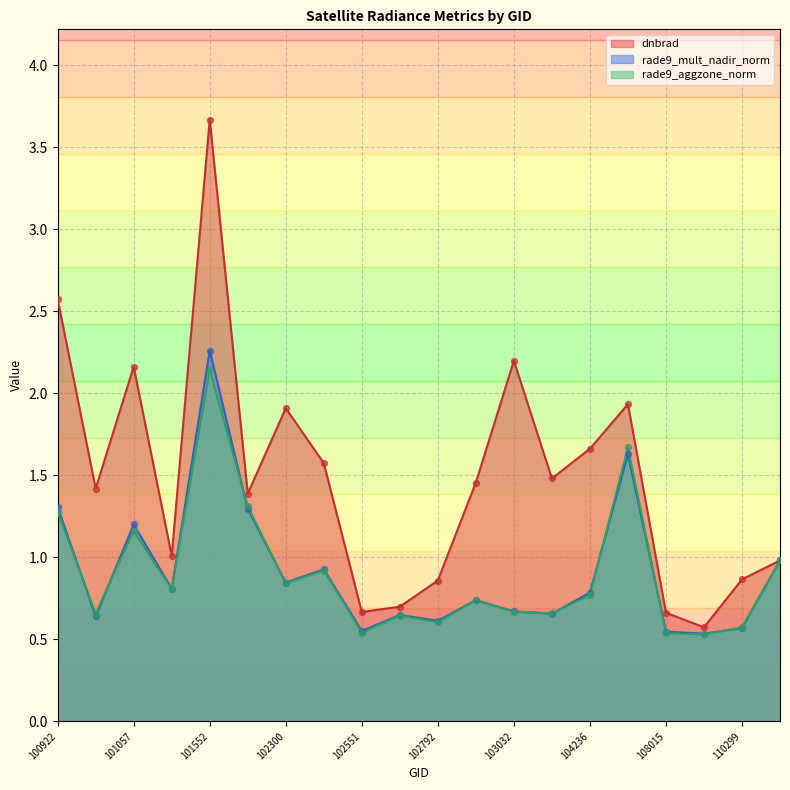

Which series contains the highest Y value?

dnbrad